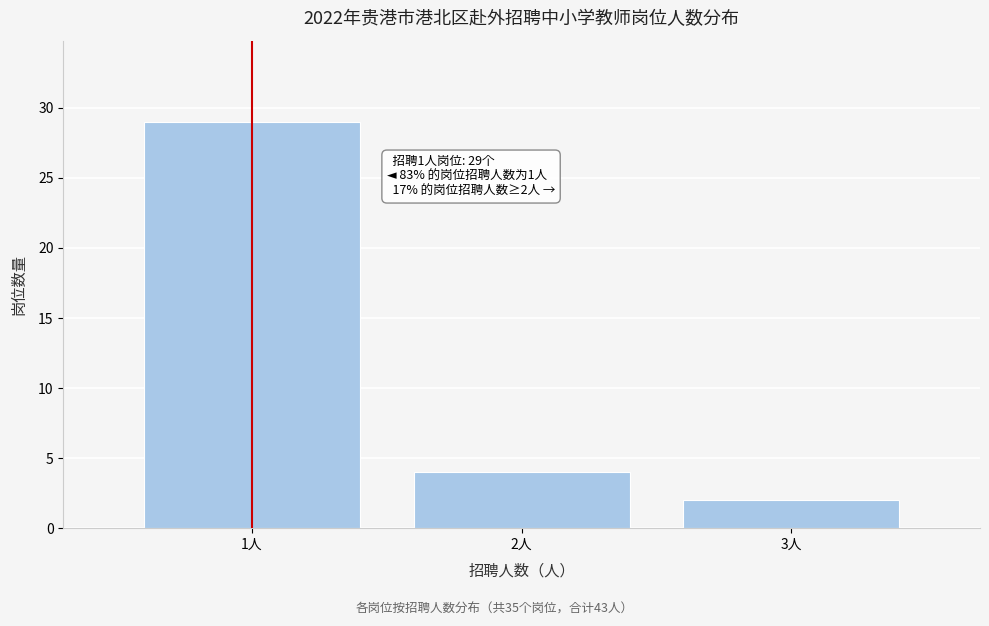

Which range on the x-axis has the tallest bar?

0.5 to 1.5